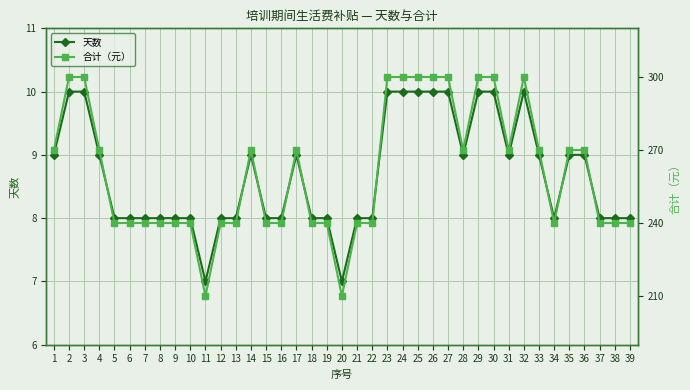

Rank the series by their maximum value, from highest to lowest.

合计（元）, 天数